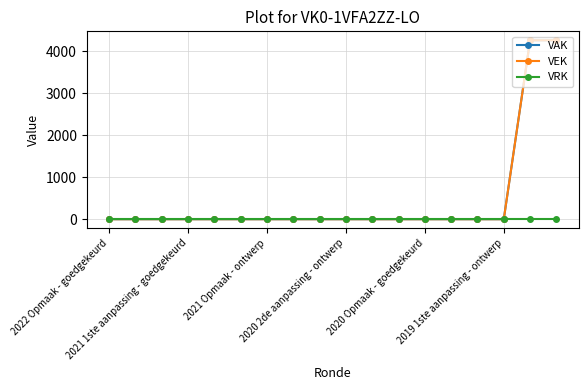

Does the chart have visible grid lines?

Yes